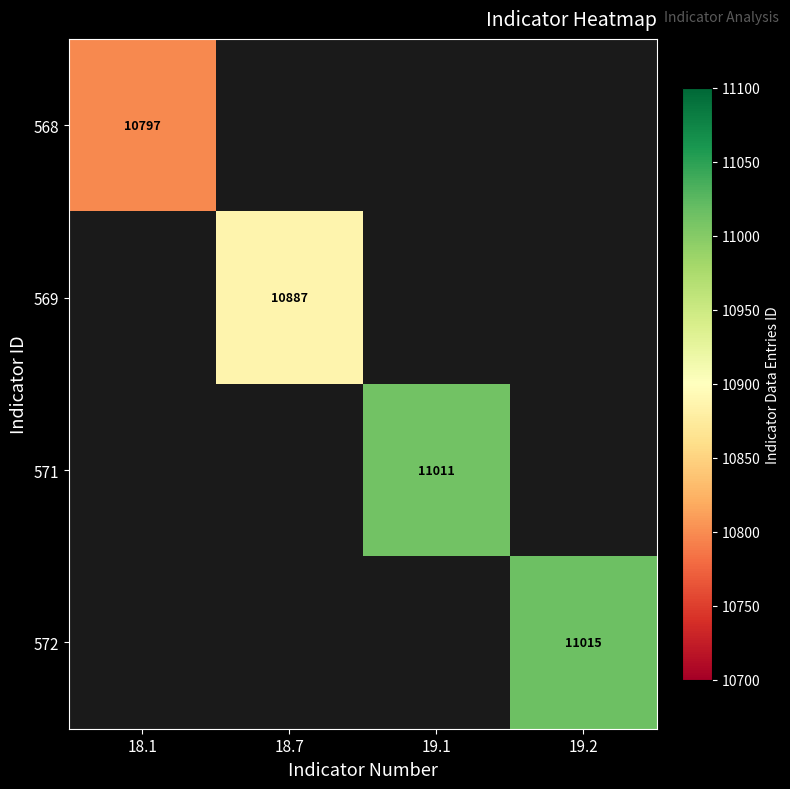

Rank the categories by 568 value from lowest to highest.

18.1, 18.7, 19.1, 19.2